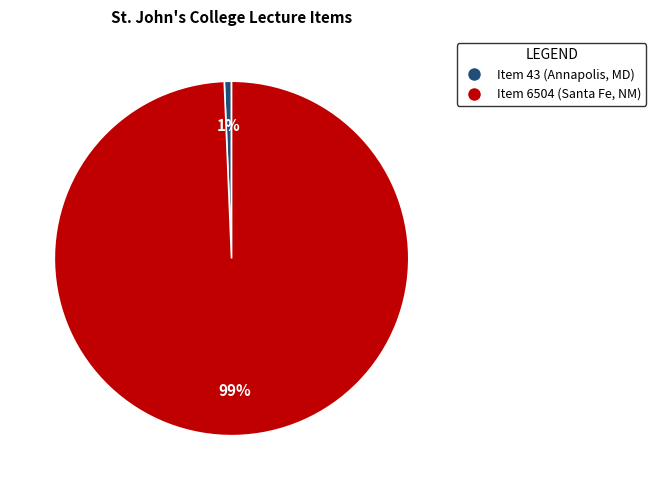

Between Item 43 (Annapolis, MD) and Item 6504 (Santa Fe, NM), which is larger?

Item 6504 (Santa Fe, NM)